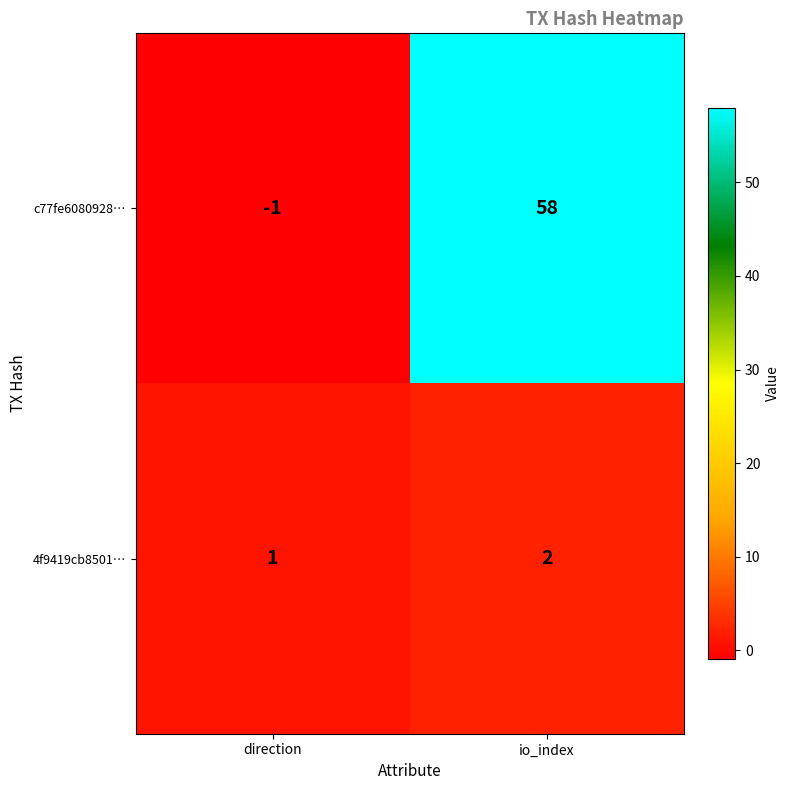

At which category is the sum across all series the highest?

io_index